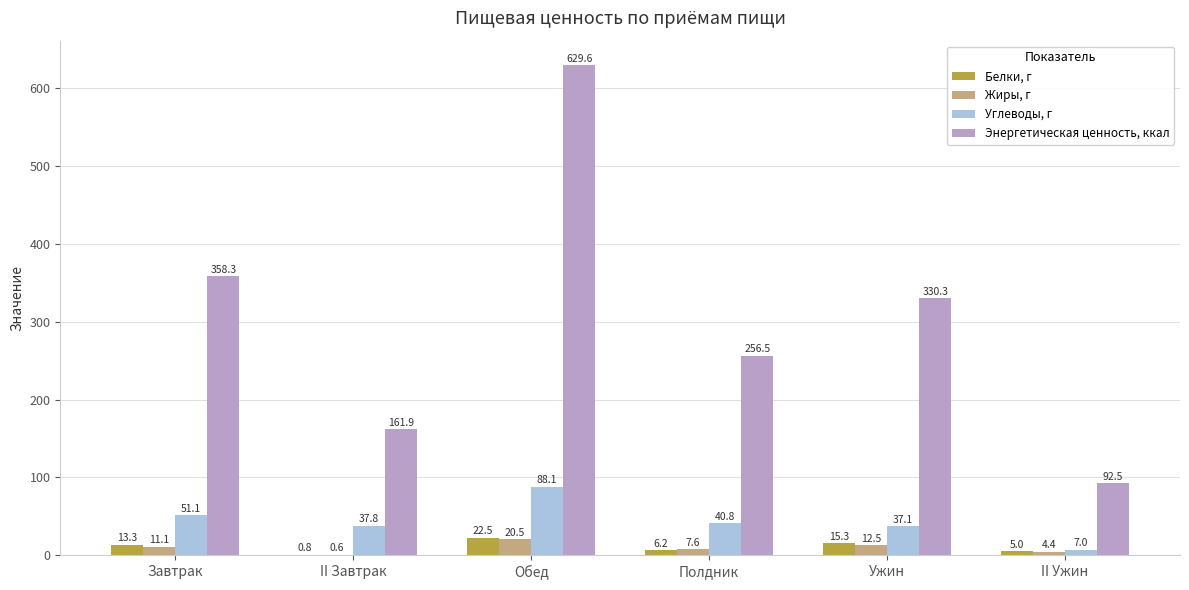

At which category does the chart reach its peak across all series?

Обед